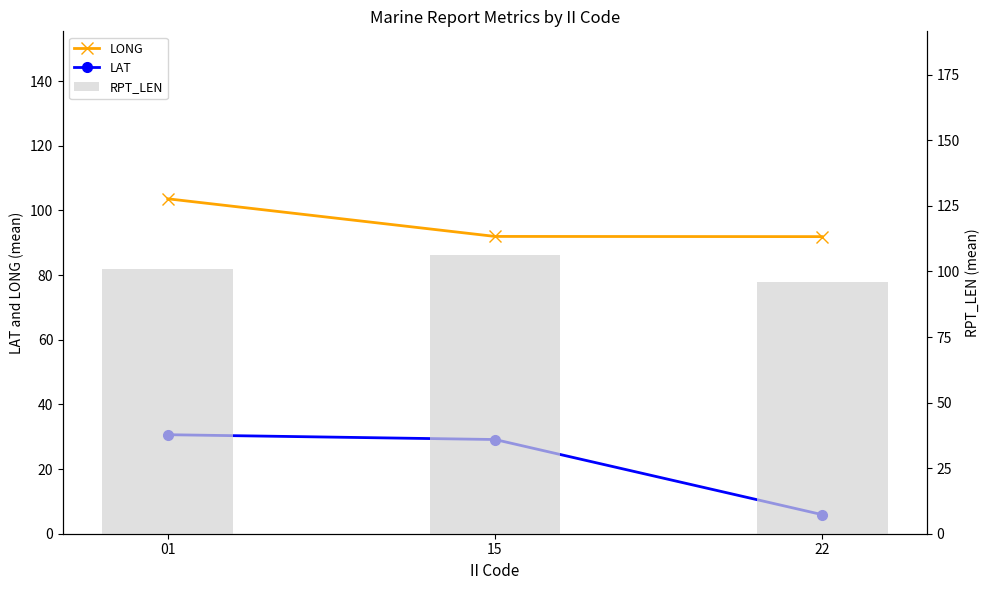

What is the maximum value shown in the chart?

106.4